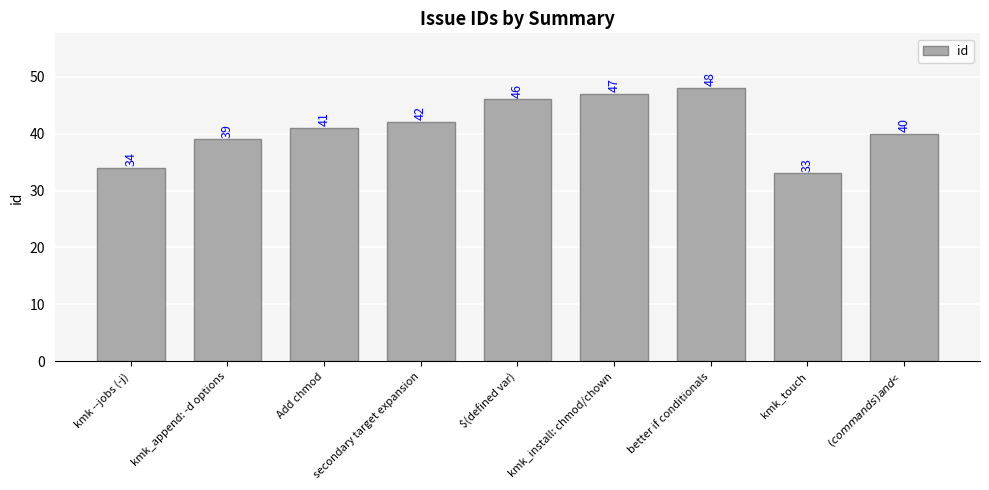

The value at secondary target expansion is 23. True or false?

False